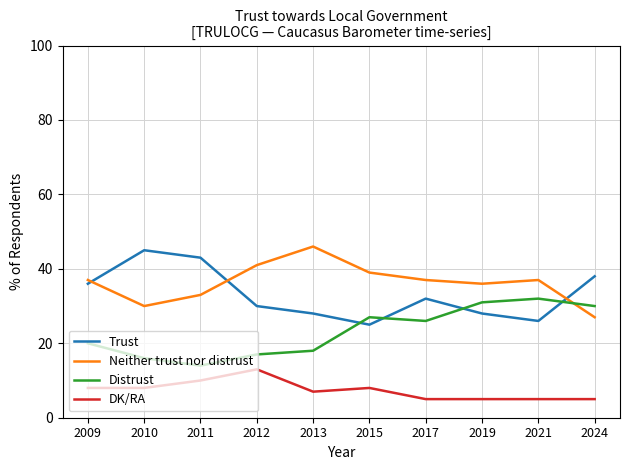

What is the difference between the Trust values at 2010 and 2017?

13